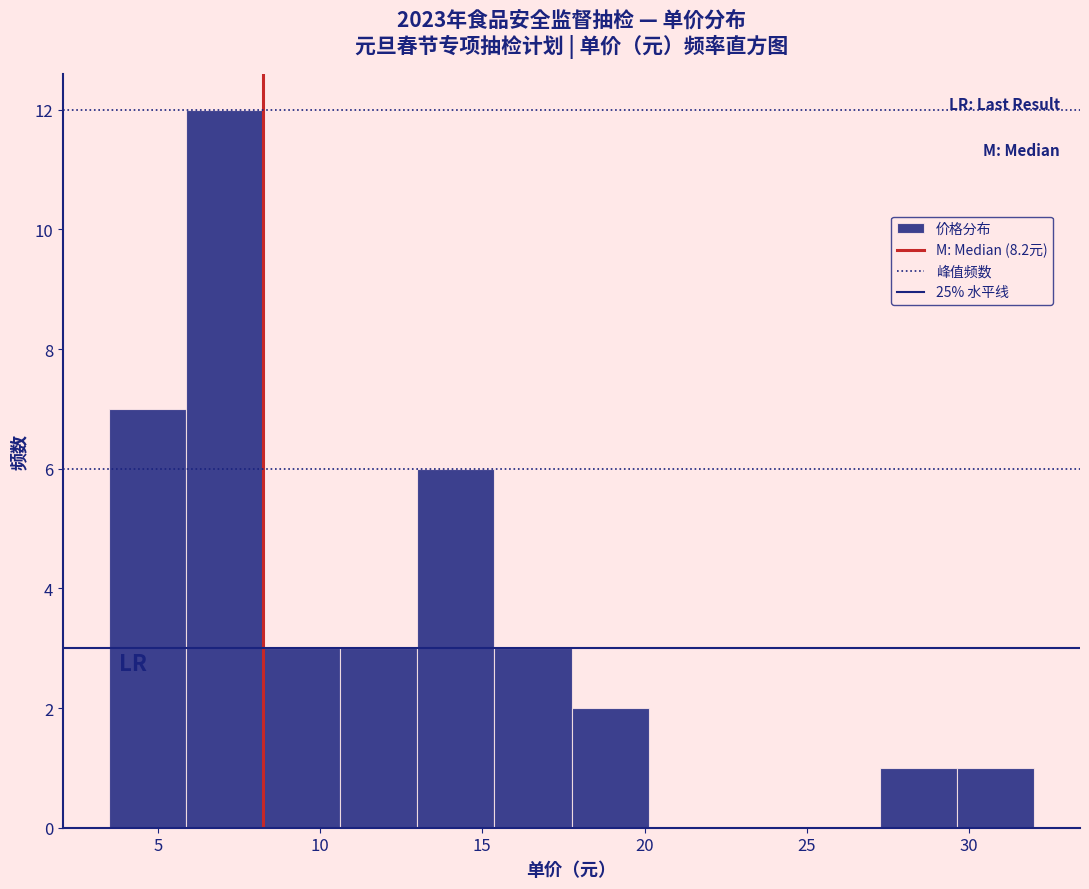

Reading left to right, transcribe this chart: for each bar, give the range it covers on the x-axis and its height. Neither the bar edges nor the heights are printed on the chart, so give them approximately, as read against the axes.

3.5 to 6.0: 7
6.0 to 8.5: 12
8.5 to 10.5: 3
10.5 to 13.0: 3
13.0 to 15.5: 6
15.5 to 18.0: 3
18.0 to 20.0: 2
20.0 to 22.5: 0
22.5 to 25.0: 0
25.0 to 27.5: 0
27.5 to 29.5: 1
29.5 to 32.0: 1